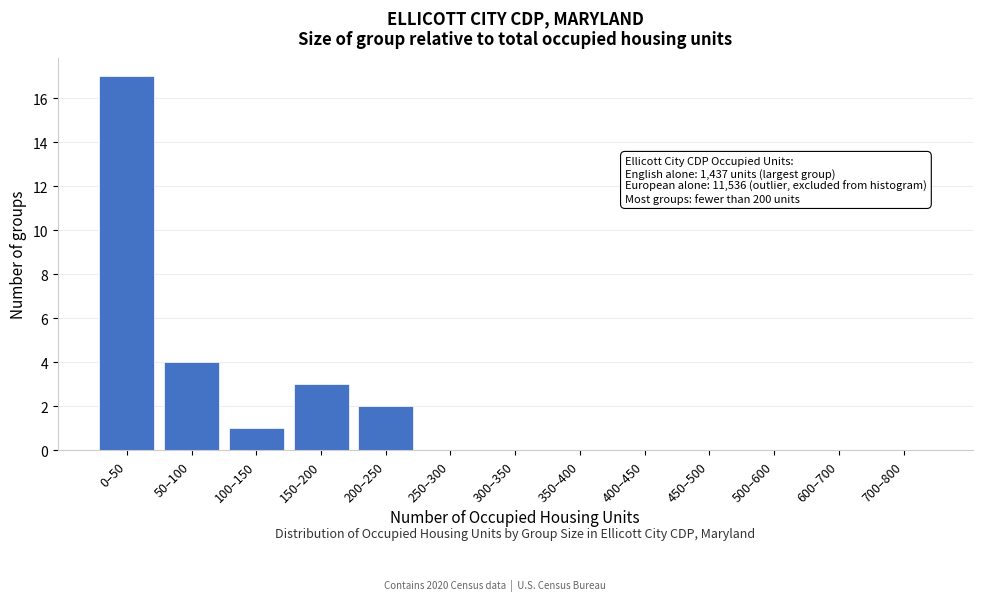

Reading left to right, extract all data points from this chart.

0–50=17	50–100=4	100–150=1	150–200=3	200–250=2	250–300=0	300–350=0	350–400=0	400–450=0	450–500=0	500–600=0	600–700=0	700–800=0